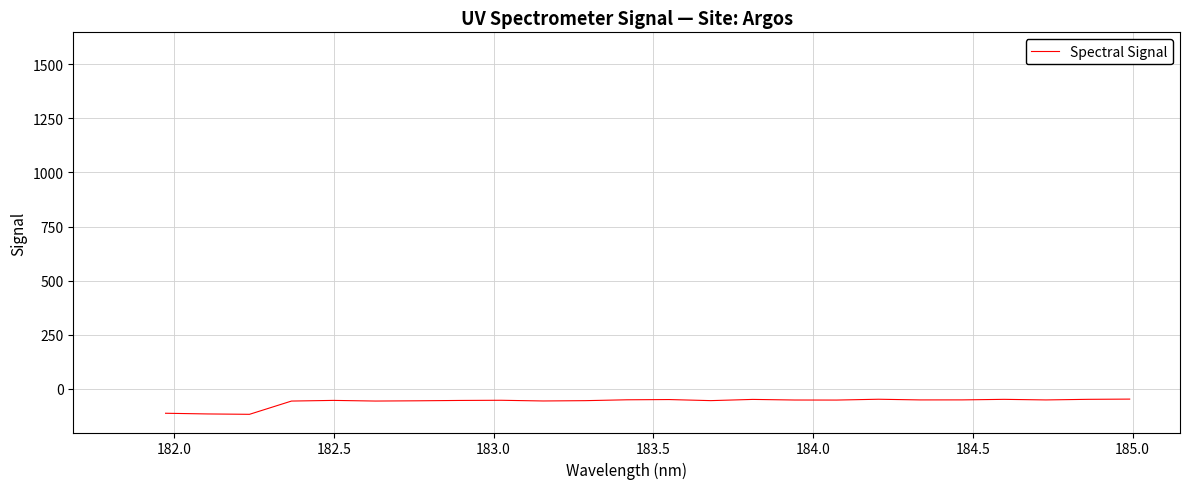

What is the maximum value shown in the chart?

-48.0